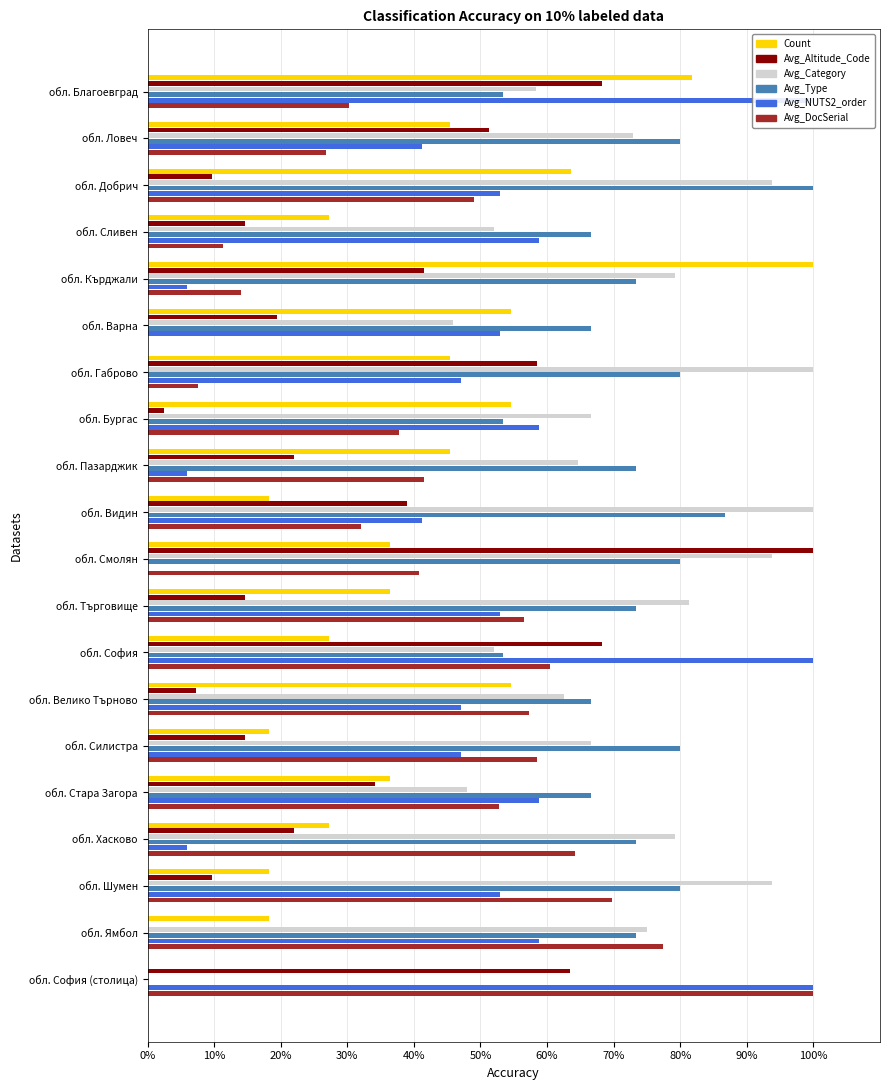

How many groups of bars are there?

20